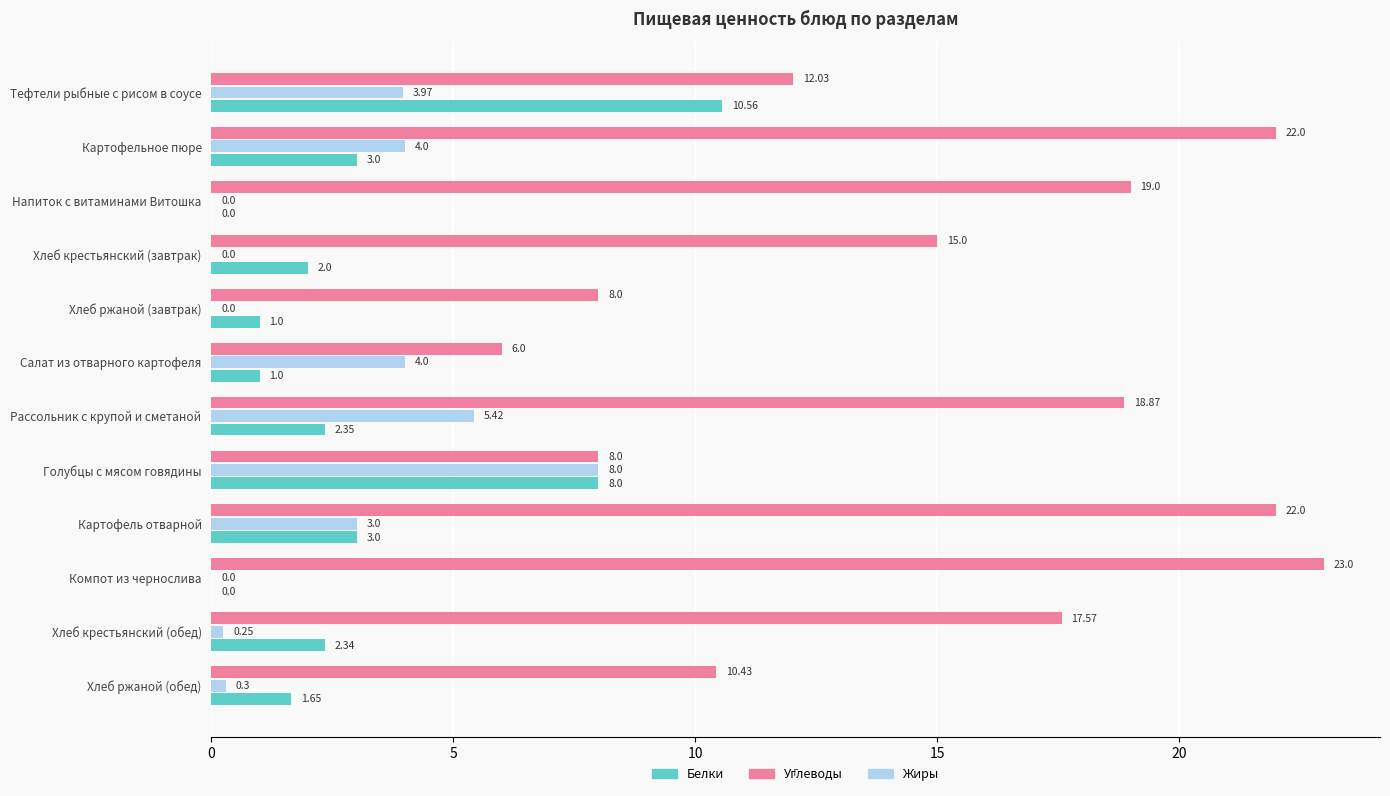

Which category has the highest value in the Углеводы series?

Компот из чернослива